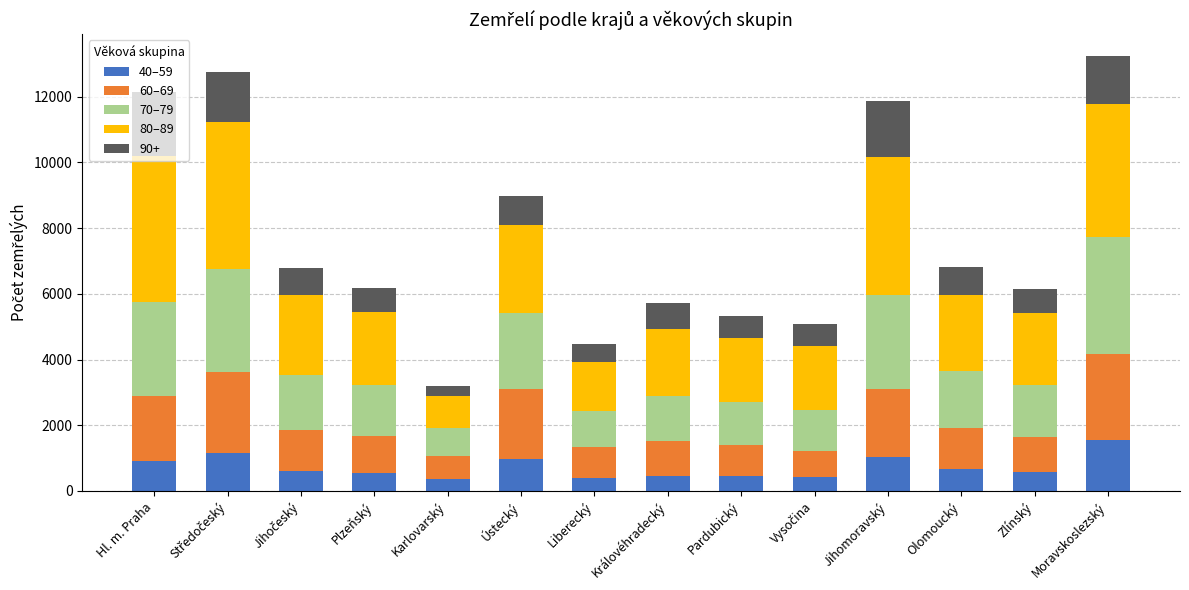

What is the total value across all series at Zlínský?

6161